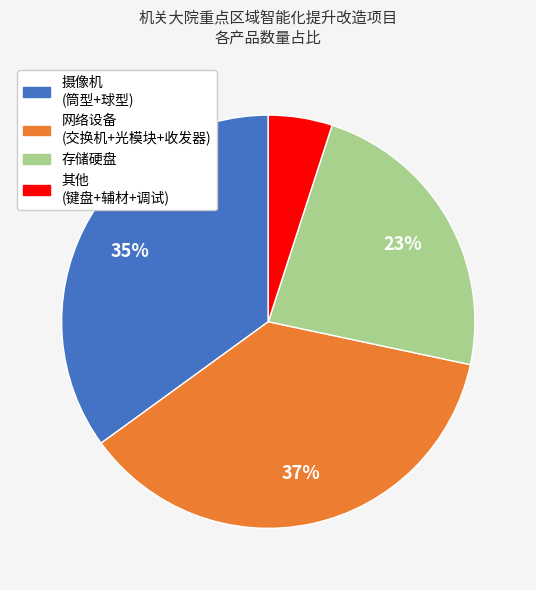

Is there a majority slice in this chart?

No